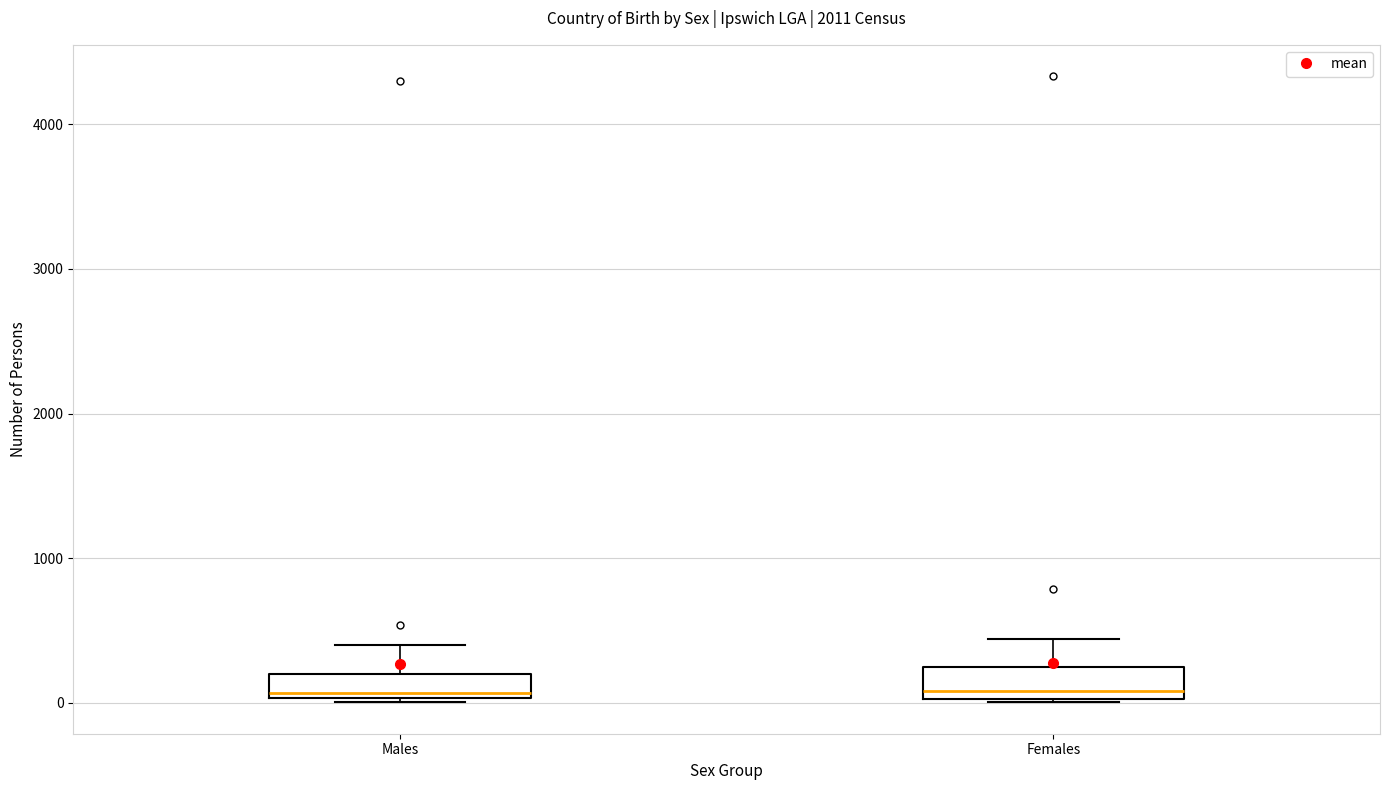

Reading left to right, read every box against the y-axis: the position of its median line, the range the box covers, and the ends of its whiskers. The values are not printed on the chart, so give them approximately, as read against the axis.

Males: median 100, box 0 to 200, whiskers 0 to 400
Females: median 100, box 0 to 200, whiskers 0 to 400